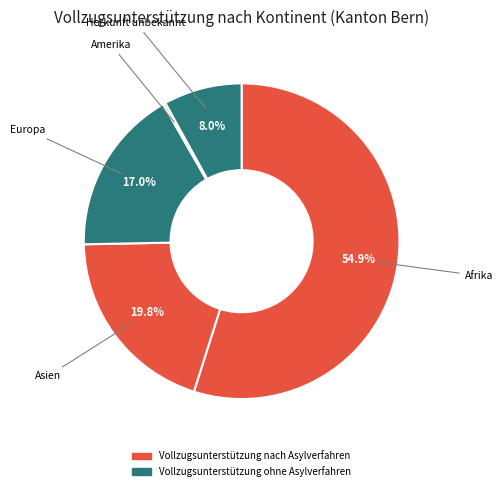

What percentage is the Afrika slice, to the nearest percent?

55%